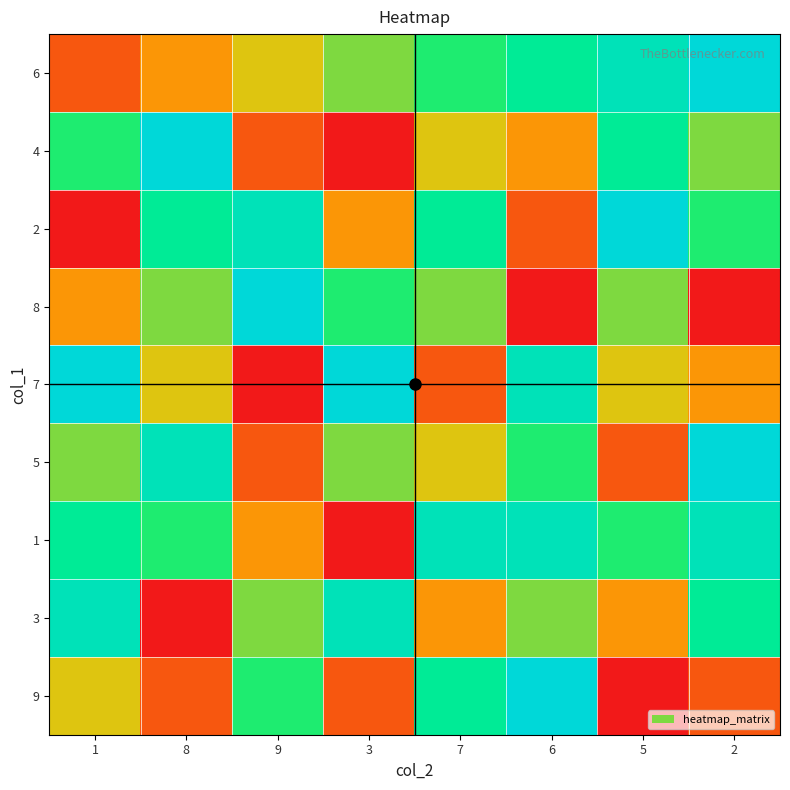

Which series has the largest range (max minus min)?

4